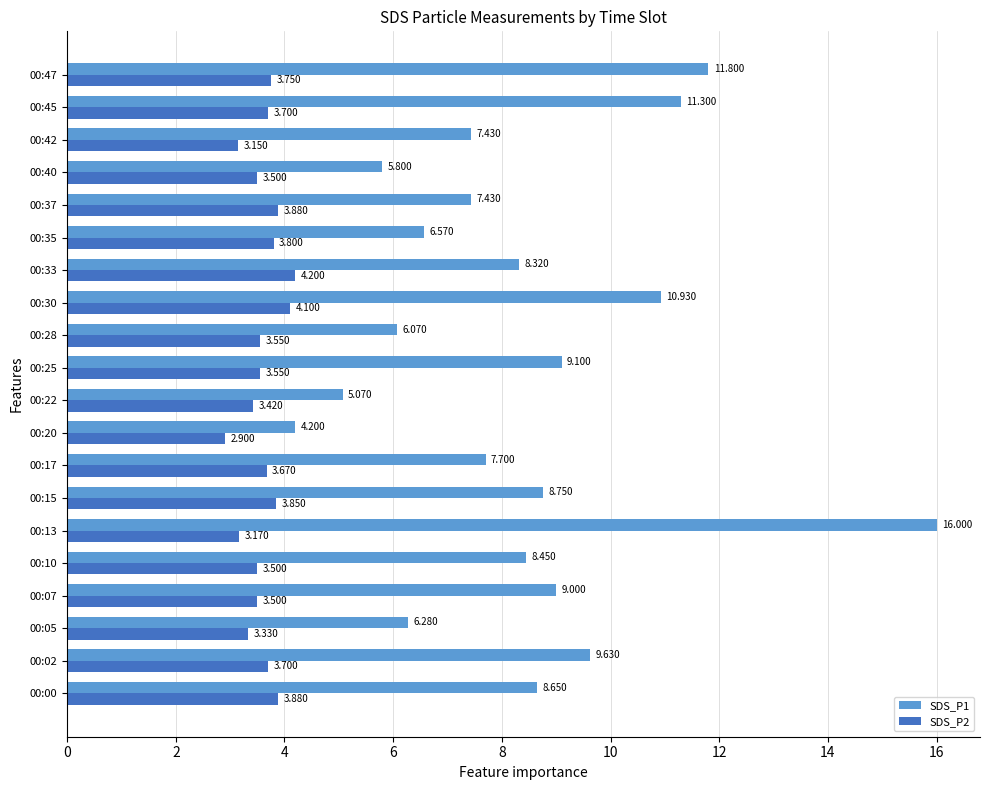

Rank the series by their average value, from highest to lowest.

SDS_P1, SDS_P2